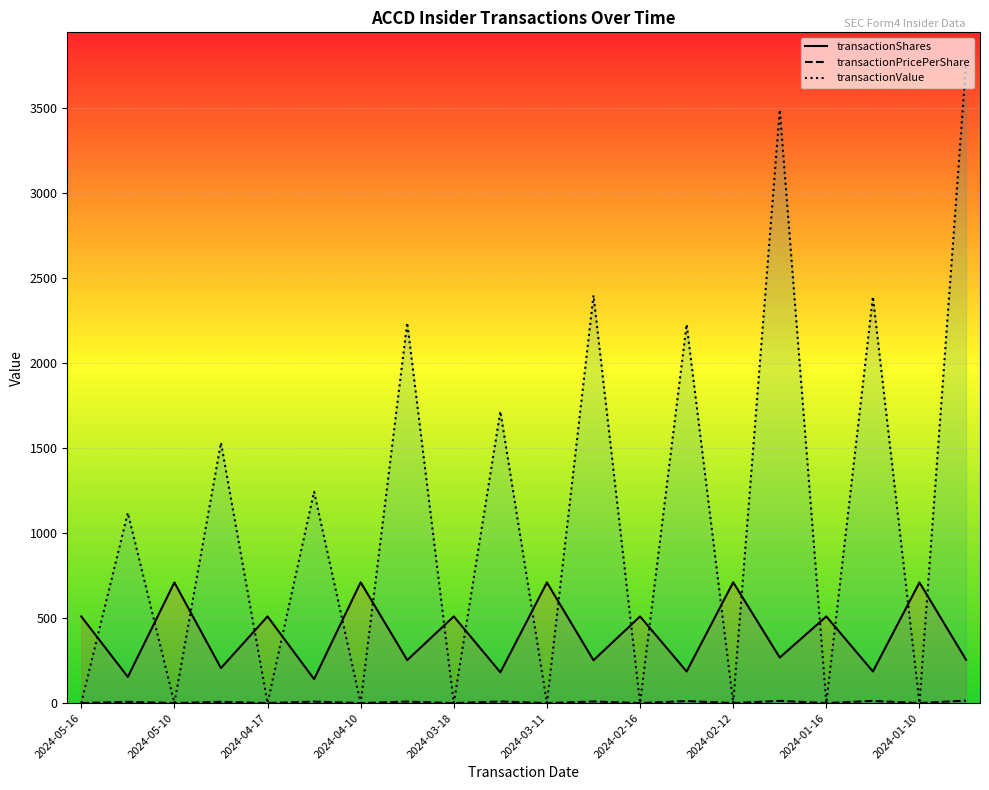

List the series in order of their peak value, highest first.

transactionValue, transactionShares, transactionPricePerShare